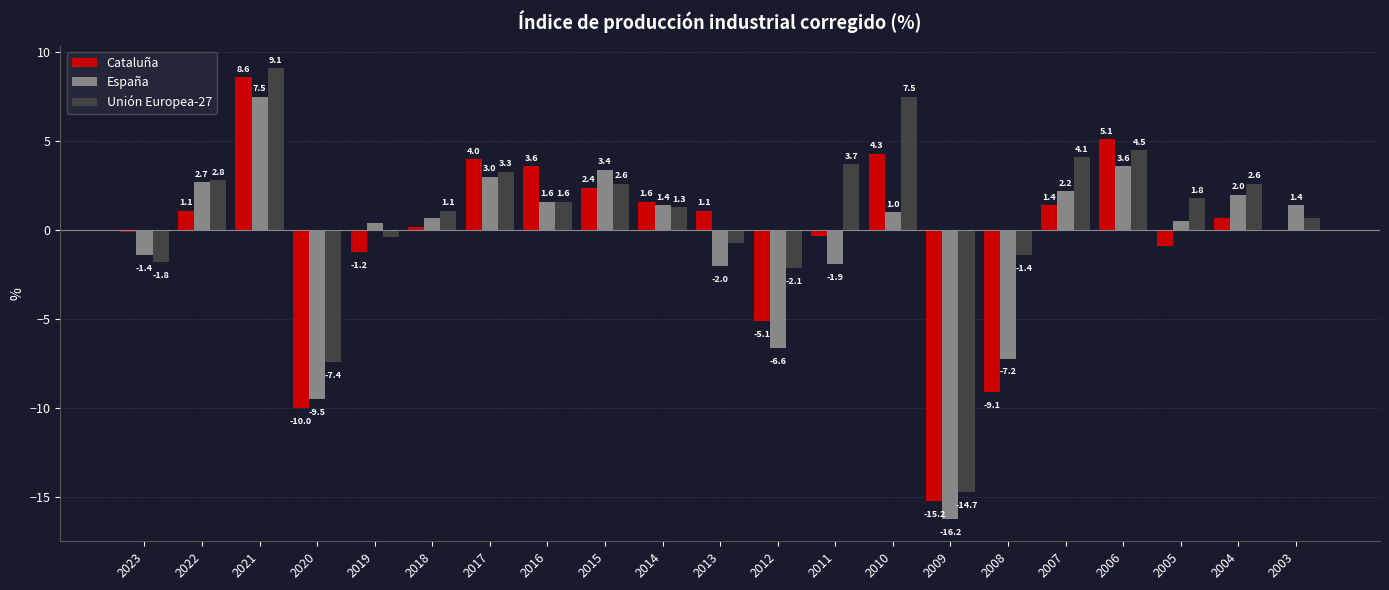

What is the maximum value shown in the chart?

9.1